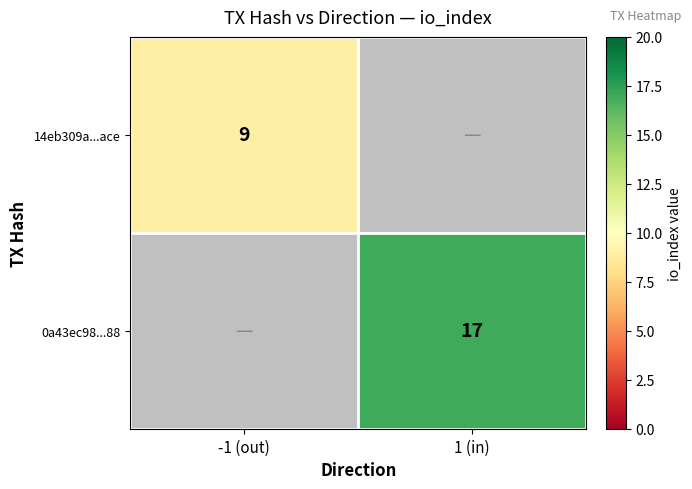

The value of 14eb309a...ace at -1 (out) is 9. True or false?

True